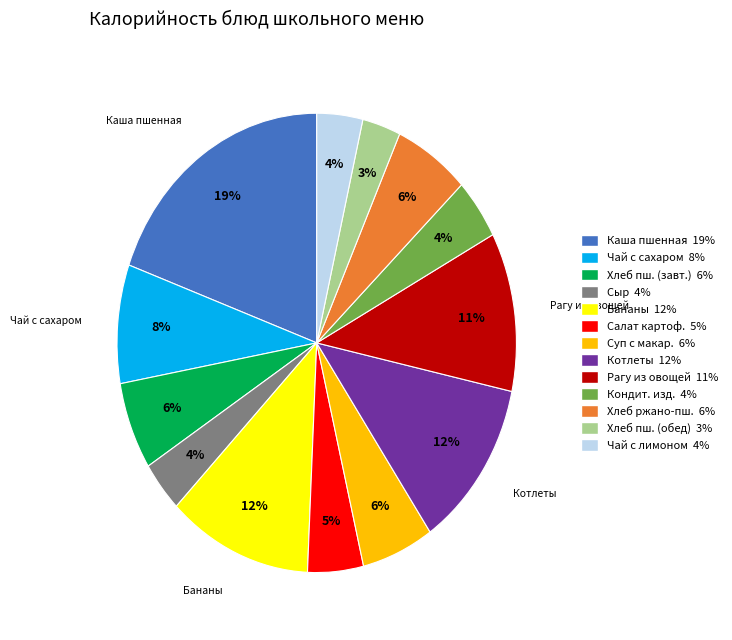

To the nearest percent, what is the difference between the largest and smallest slice percentages?

16%